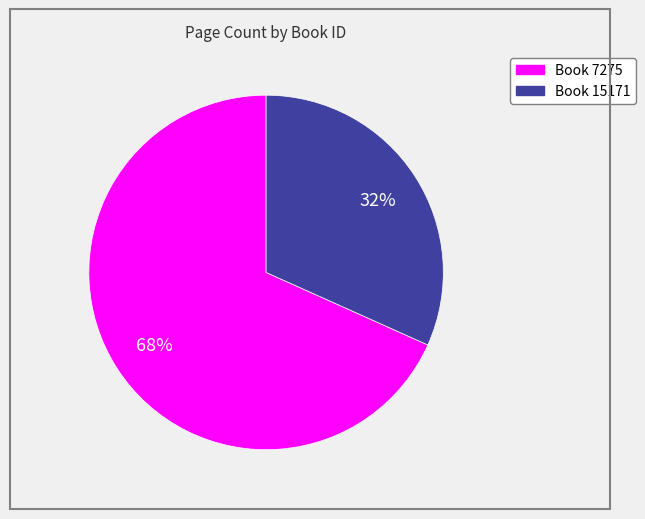

To the nearest percent, what is the average slice percentage?

50%